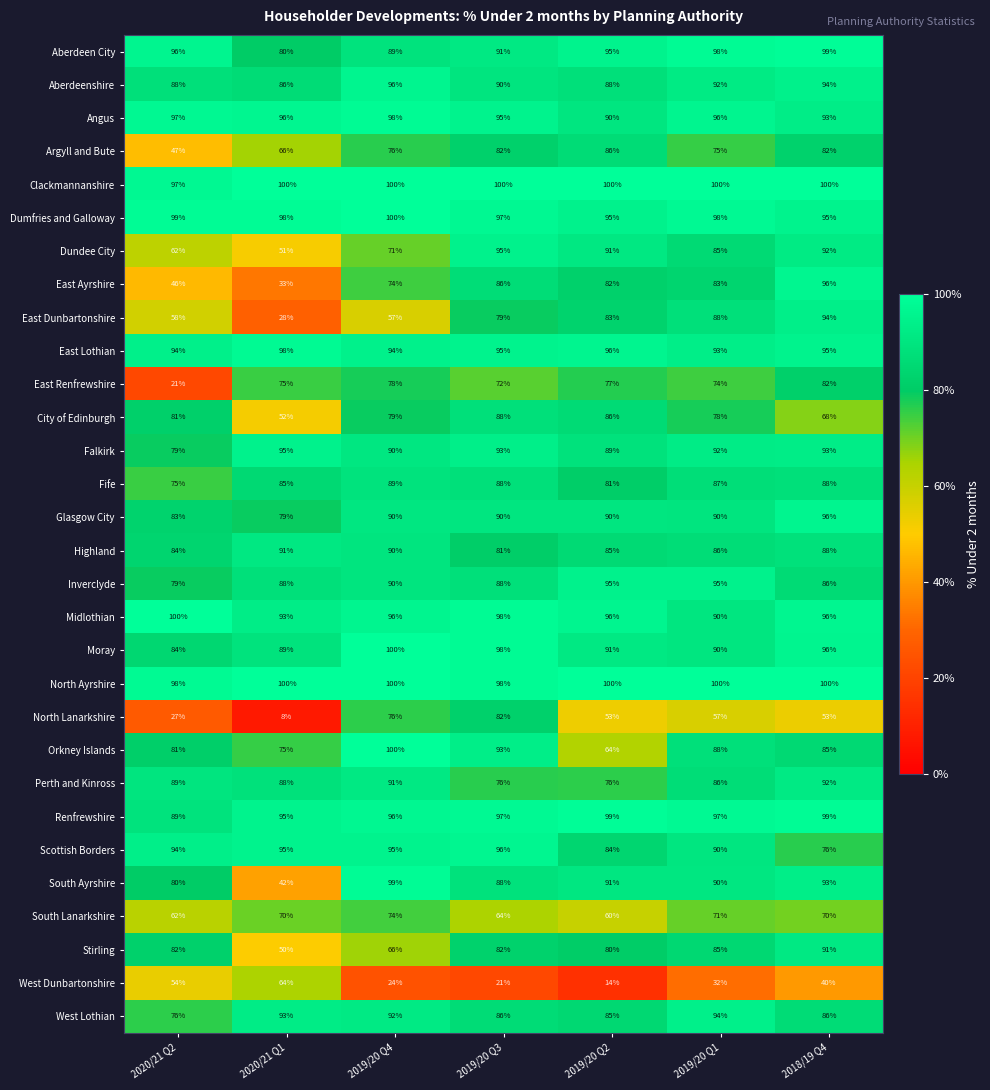

What is the sum of all Renfrewshire values?

672